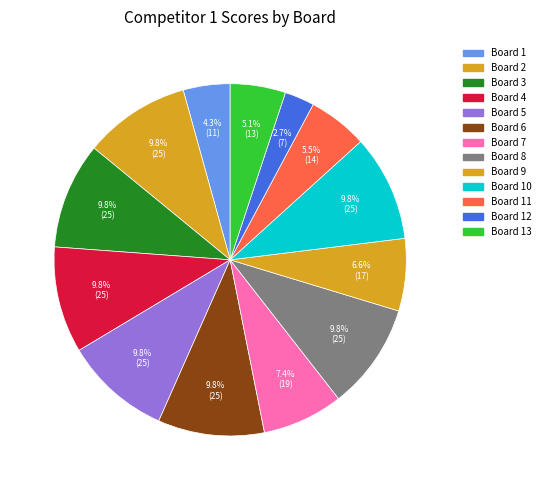

To the nearest percent, what is the difference between the largest and smallest slice percentages?

7%